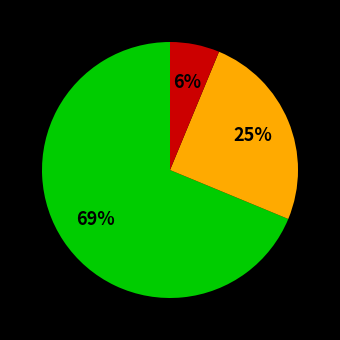

Does any single category account for the majority?

Yes